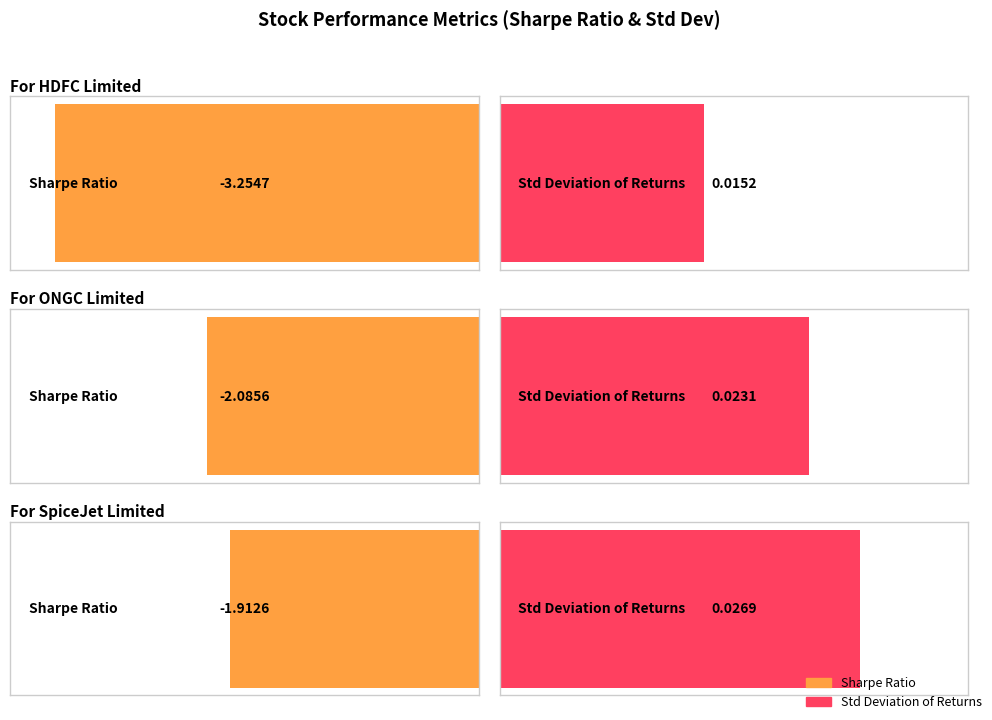

Which series has the largest range (max minus min)?

Sharpe Ratio